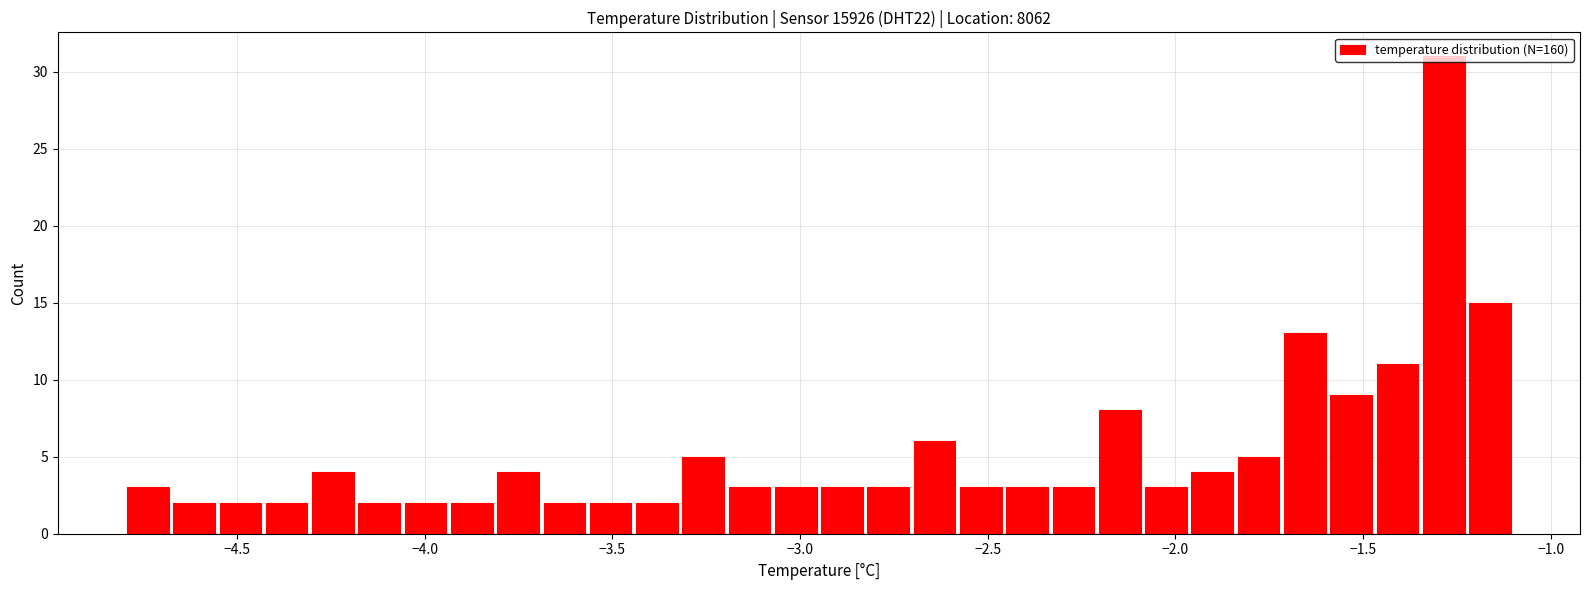

Read against the x-axis, roughly where is the centre of the tallest bar?

-1.30